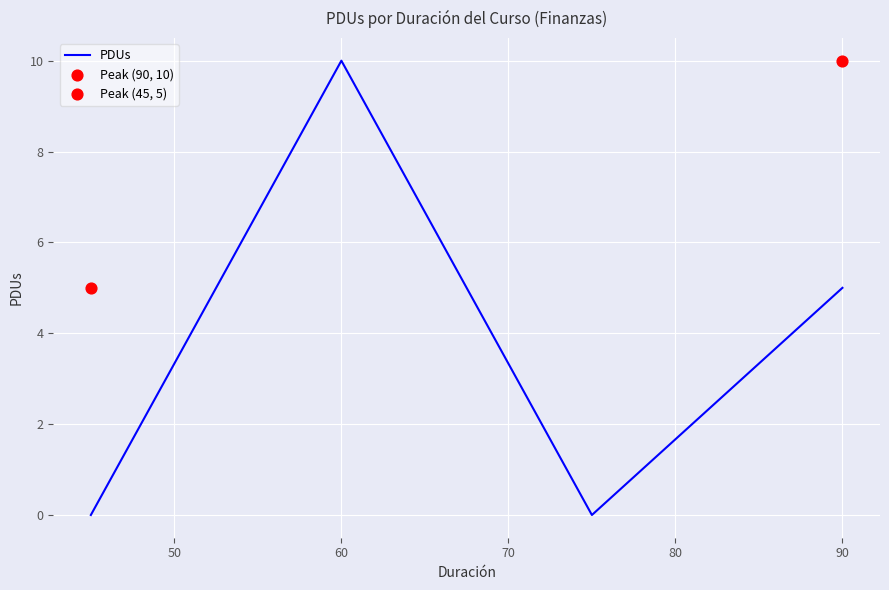

Where is the first local maximum for PDUs?

60